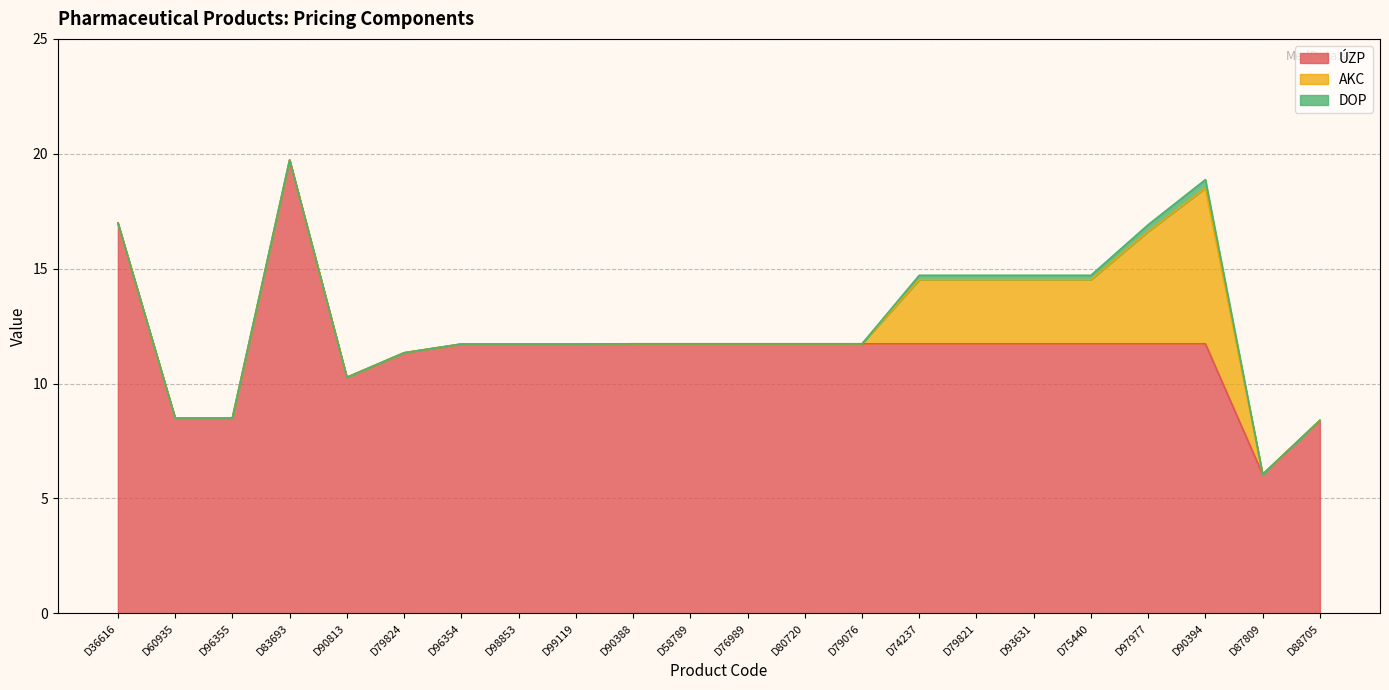

Rank the series at D79821 from highest to lowest value.

ÚZP, AKC, DOP